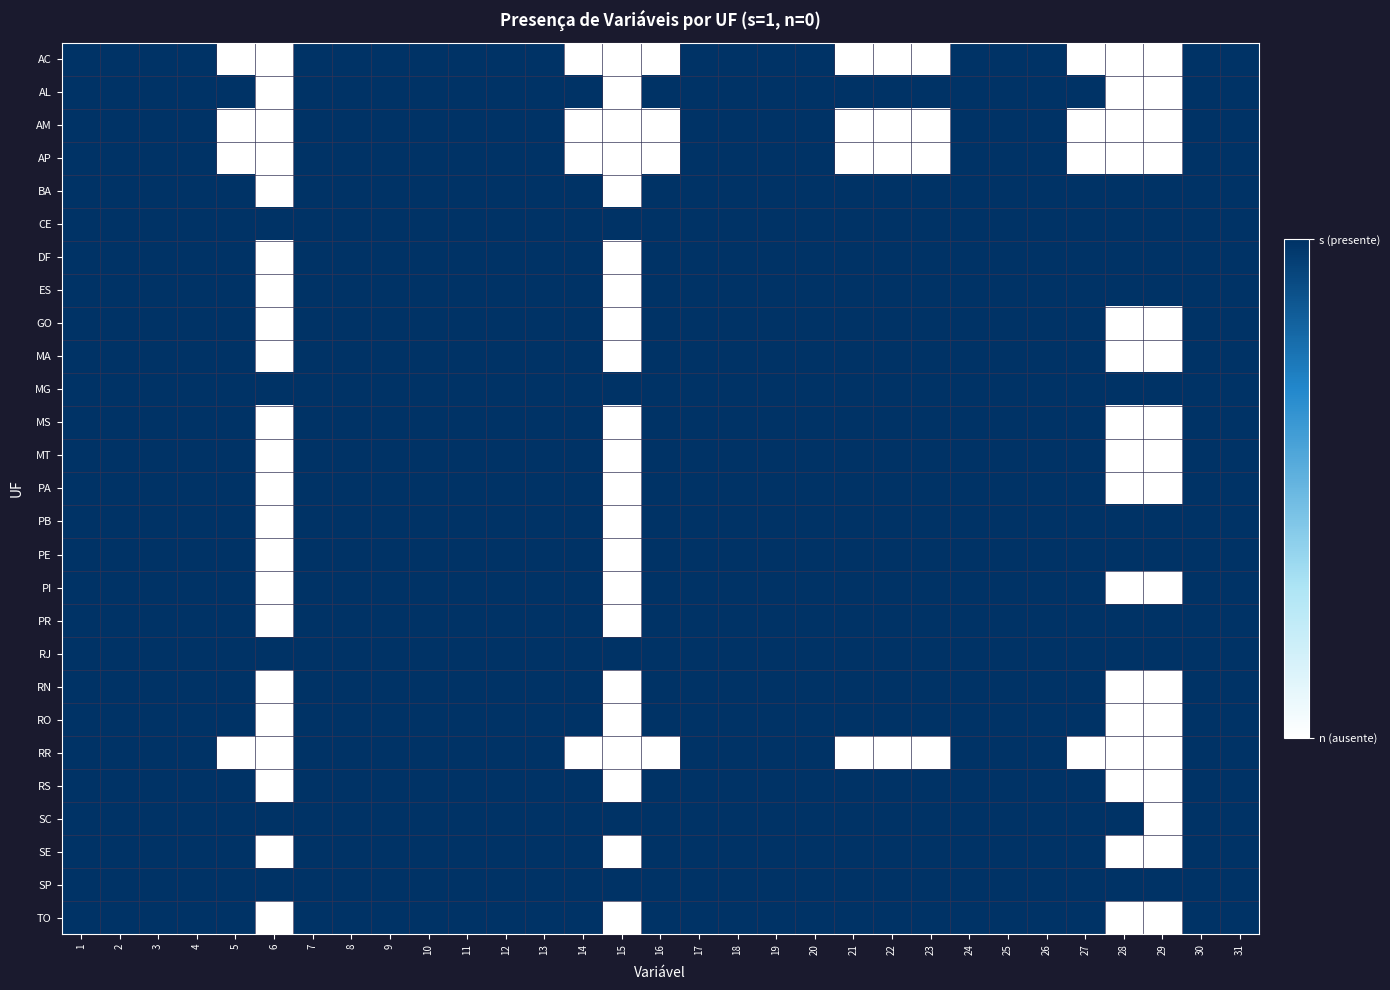

Which category has the highest value across all series?

1